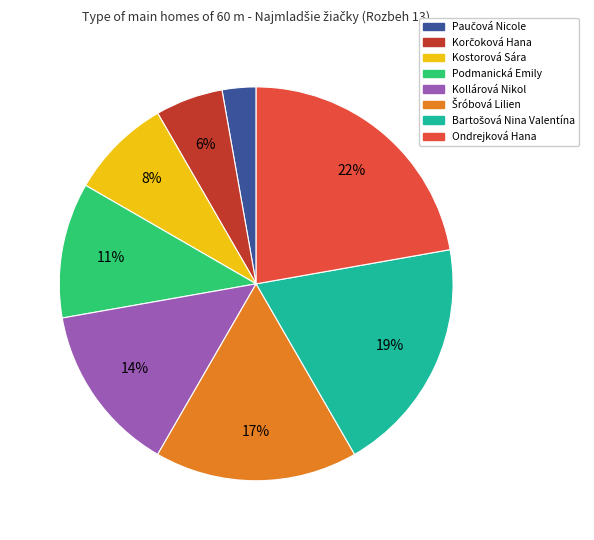

Which has a higher value, Ondrejková Hana or Kostorová Sára?

Ondrejková Hana